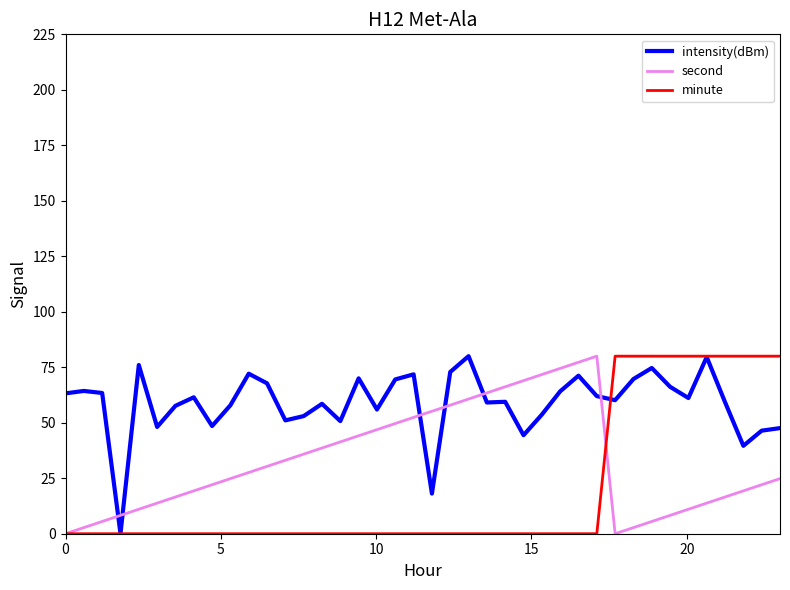

Which series has the largest total across all categories?

intensity(dBm)